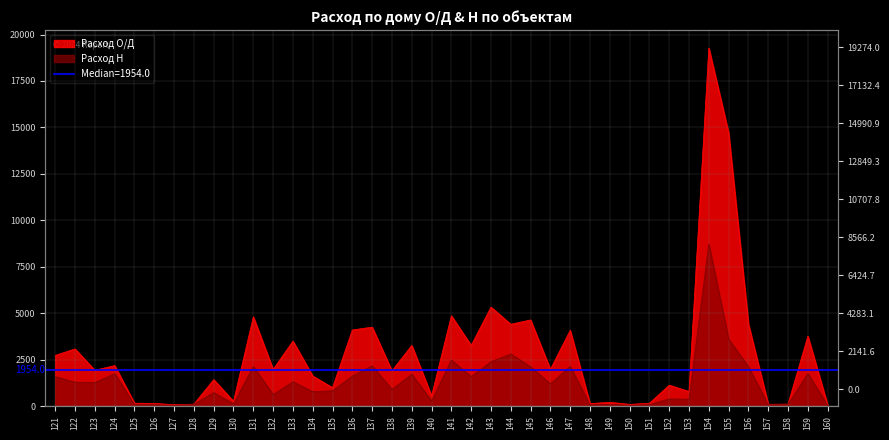

How many interior local peaks does the Расход по дому Н series have?

13